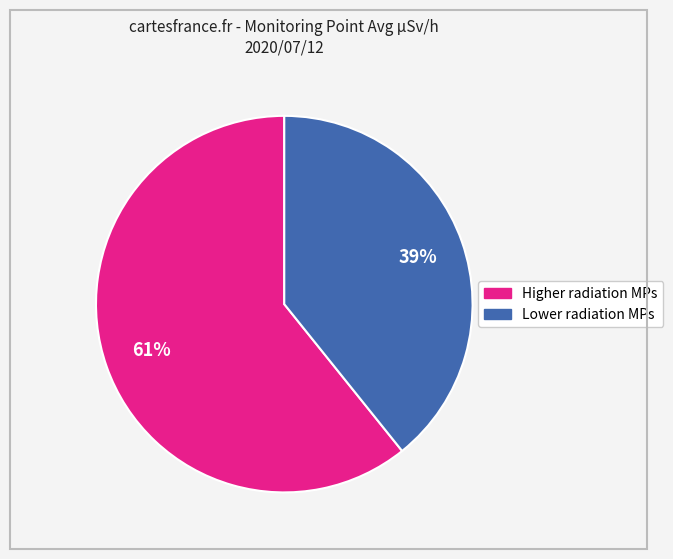

To the nearest percent, what is the average slice percentage?

50%